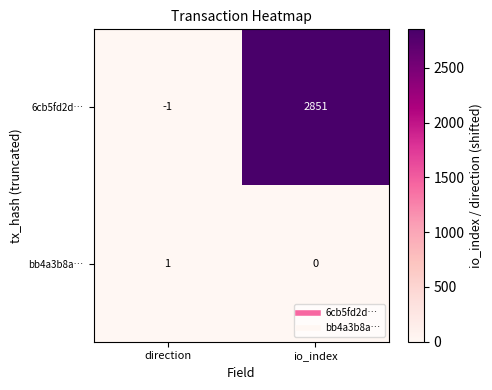

Rank the series by their maximum value, from lowest to highest.

bb4a3b8a…, 6cb5fd2d…